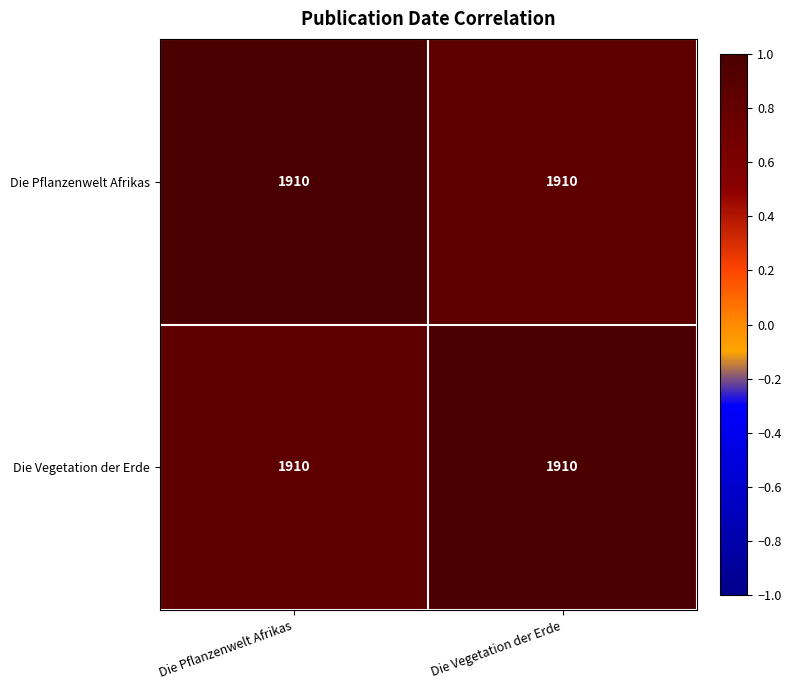

What is the difference between the maximum and minimum values in the Die Vegetation der Erde series?

0.2